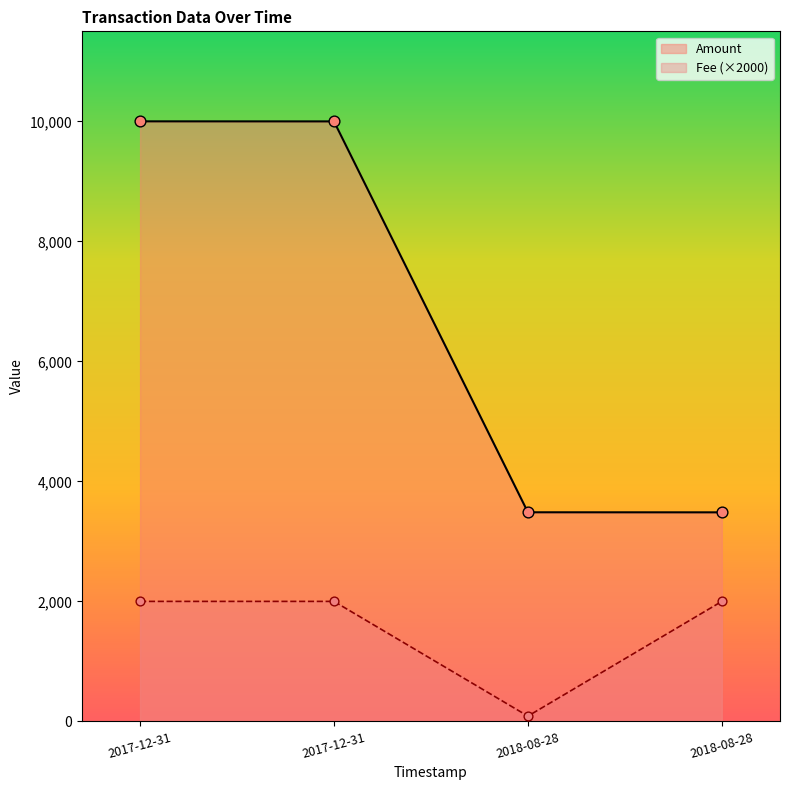

Which series contains the highest Y value?

Amount